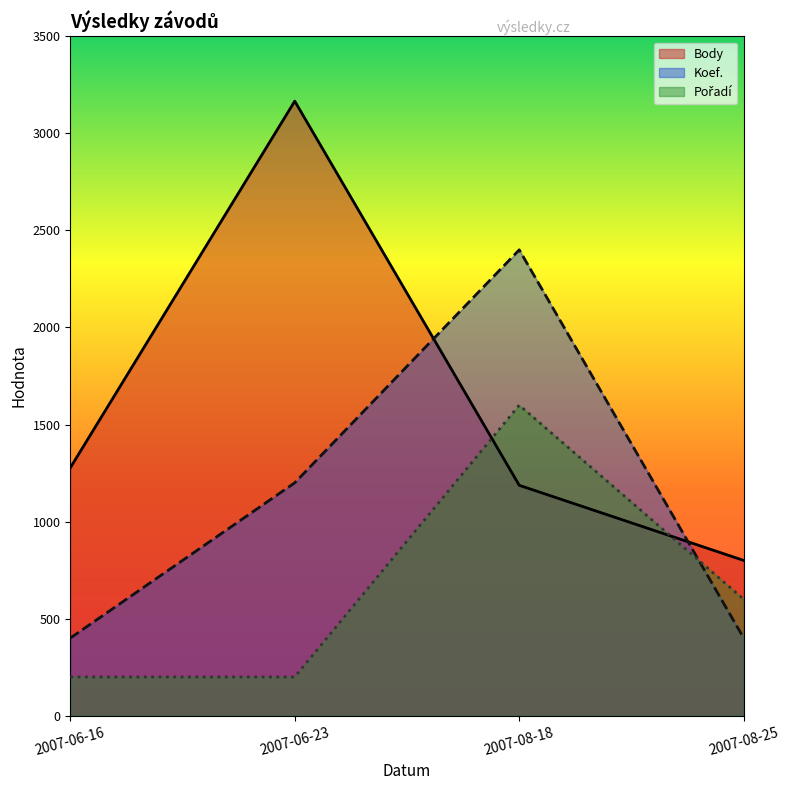

What is the spread (max minus min) of values at 2007-06-23?

2966